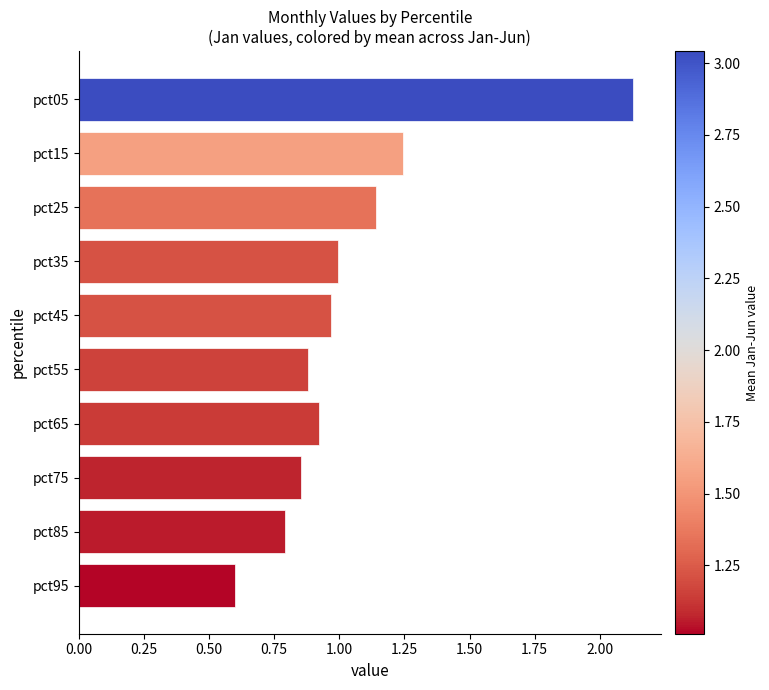

What is the change in value from pct05 to pct25?

-1.0